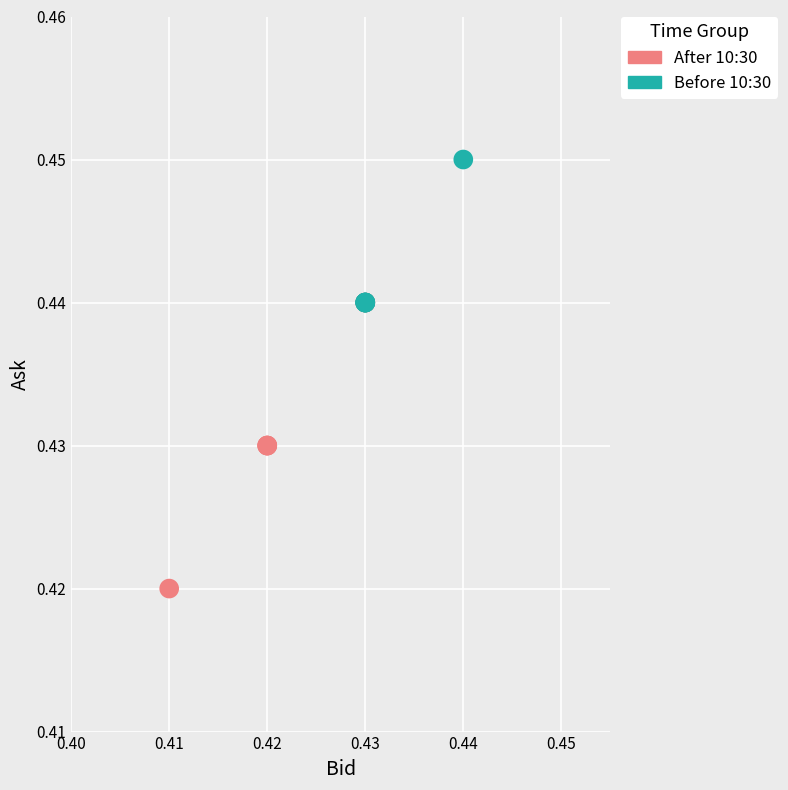

Which series has the largest Y range (max minus min)?

After 10:30